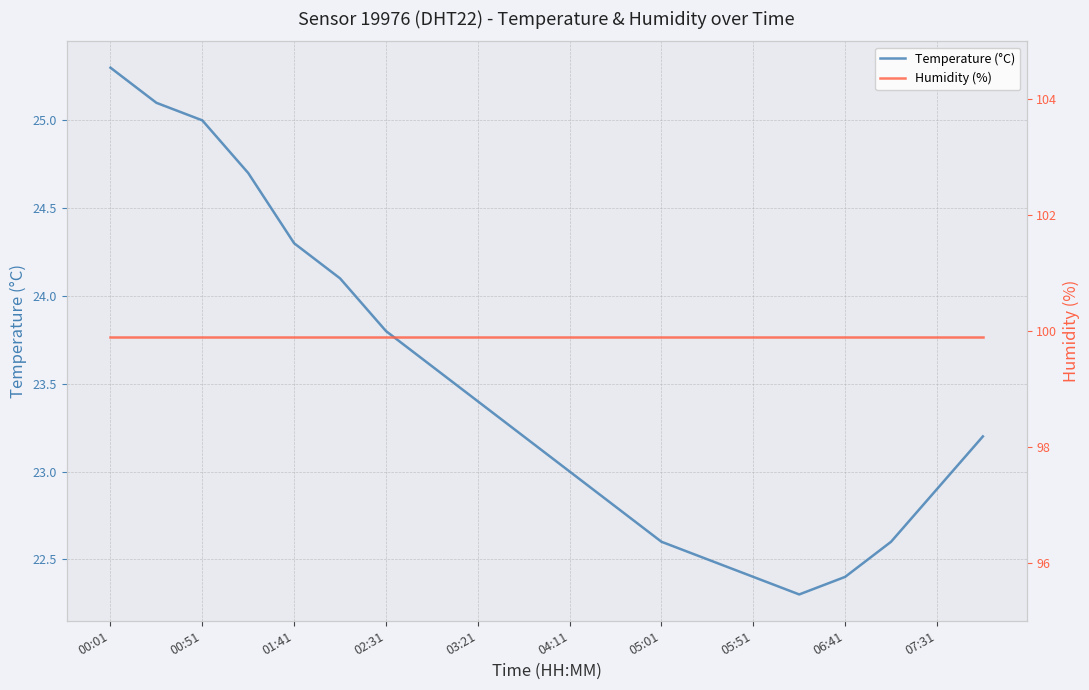

At which label does Temperature (°C) first exceed 23?

00:01